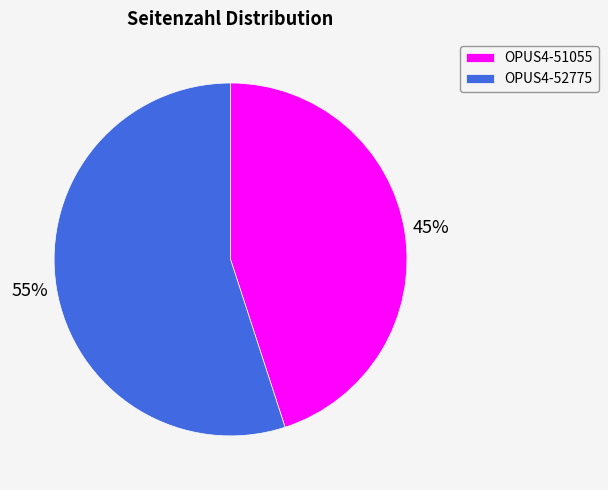

Do OPUS4-51055 and OPUS4-52775 together represent more than half of the pie?

Yes